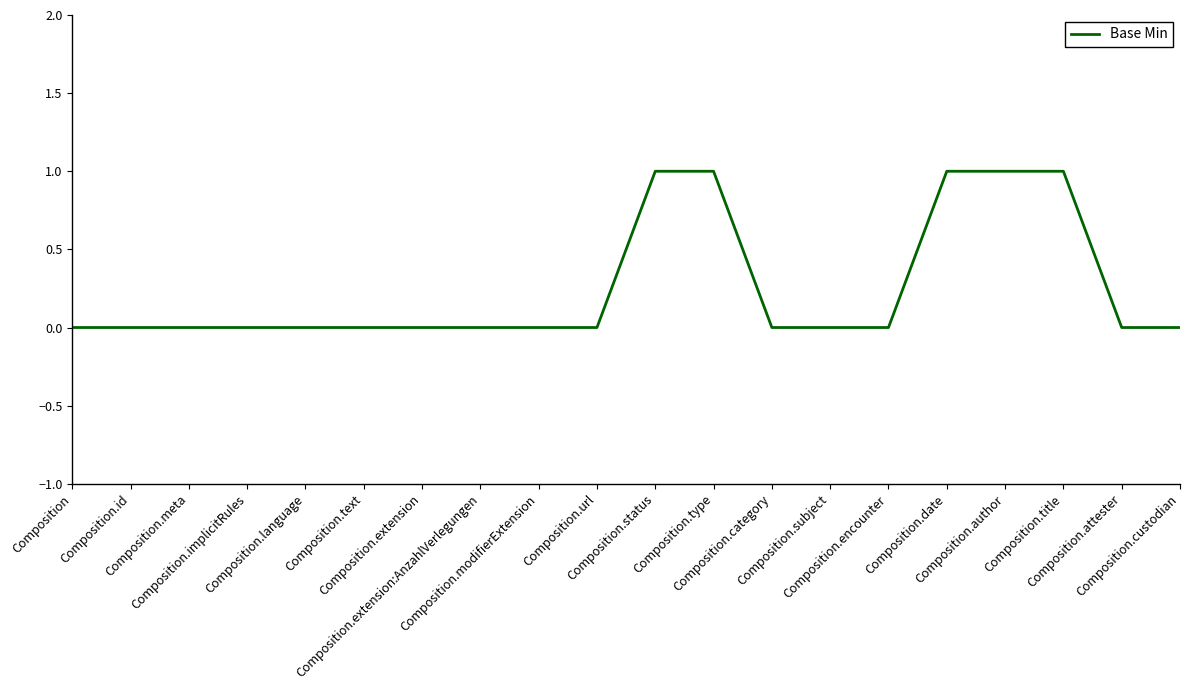

Reading left to right, transcribe all the data shown in this chart.

Composition=0	Composition.id=0	Composition.meta=0	Composition.implicitRules=0	Composition.language=0	Composition.text=0	Composition.extension=0	Composition.extension:AnzahlVerlegungen=0	Composition.modifierExtension=0	Composition.url=0	Composition.status=1	Composition.type=1	Composition.category=0	Composition.subject=0	Composition.encounter=0	Composition.date=1	Composition.author=1	Composition.title=1	Composition.attester=0	Composition.custodian=0